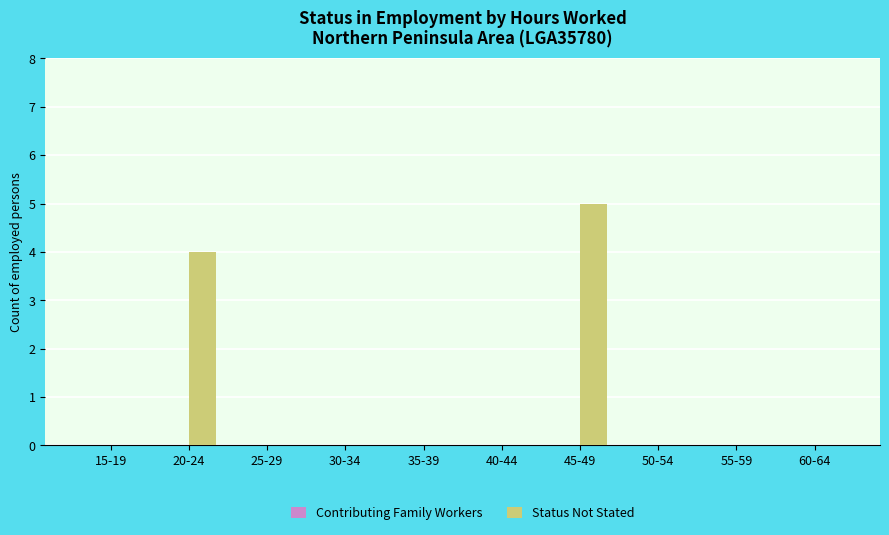

Which has a higher value, 20-24 or 30-34?

20-24